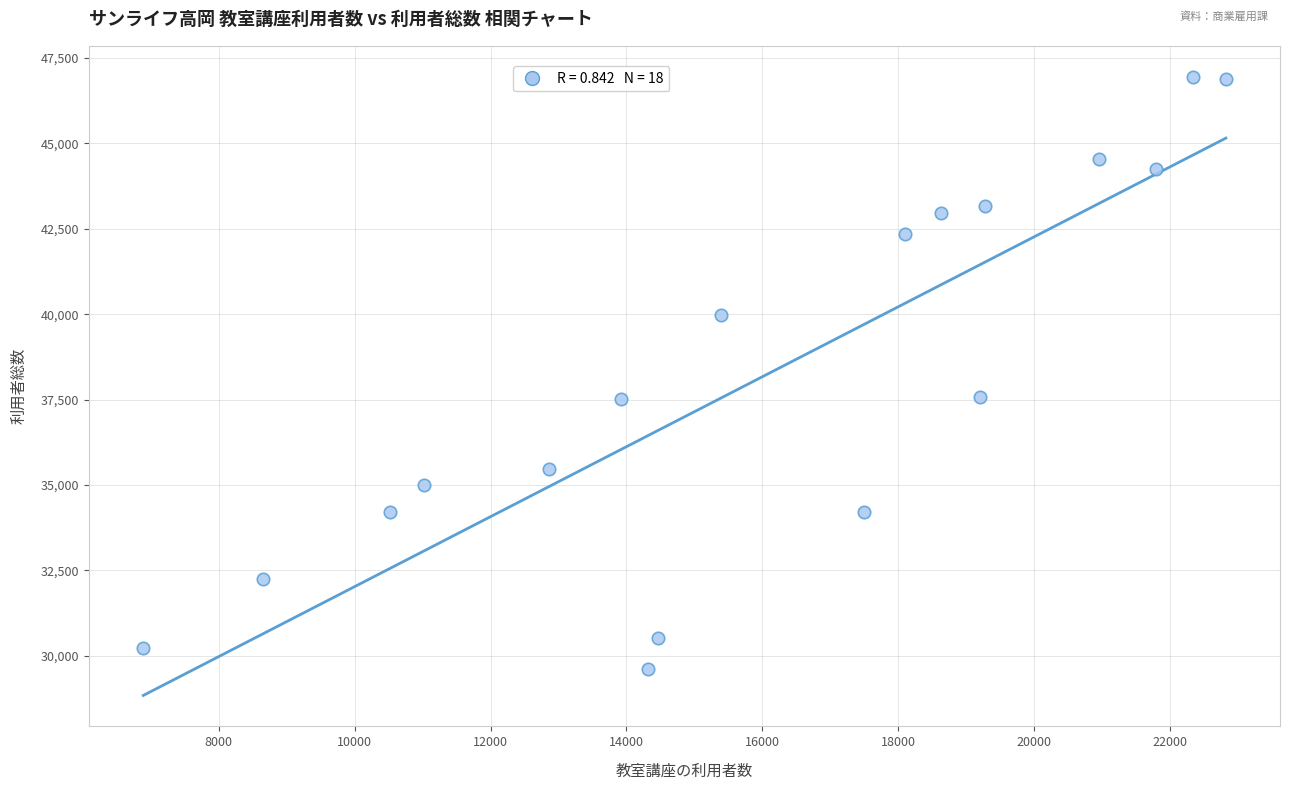

What is the range of X values (max minus min)?

15931